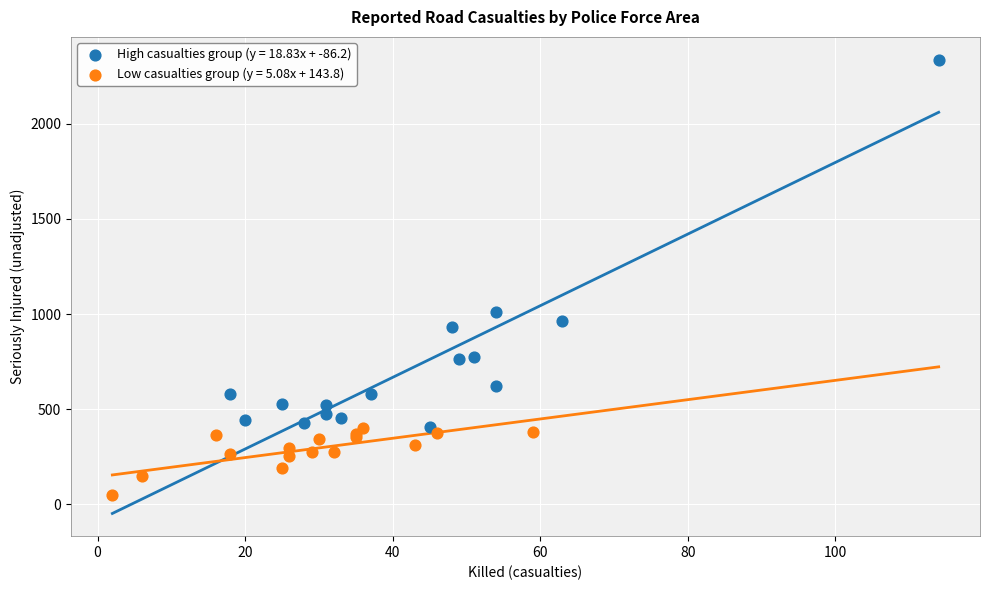

What are all the series names shown in the legend?

High casualties group (y = 18.83x + -86.2), Low casualties group (y = 5.08x + 143.8)